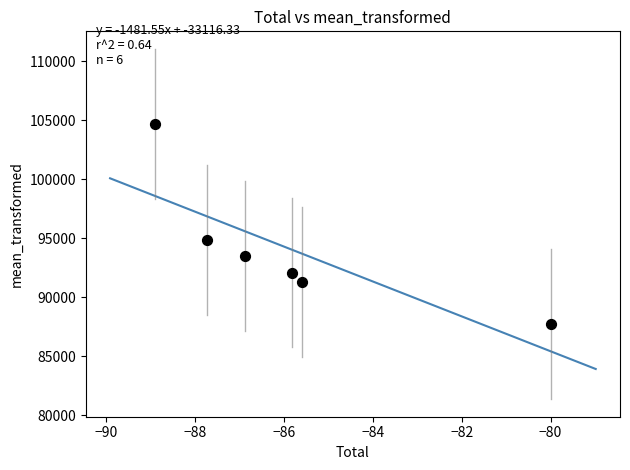

What Y value in the scatter plot is closest to 96201?

94821.6